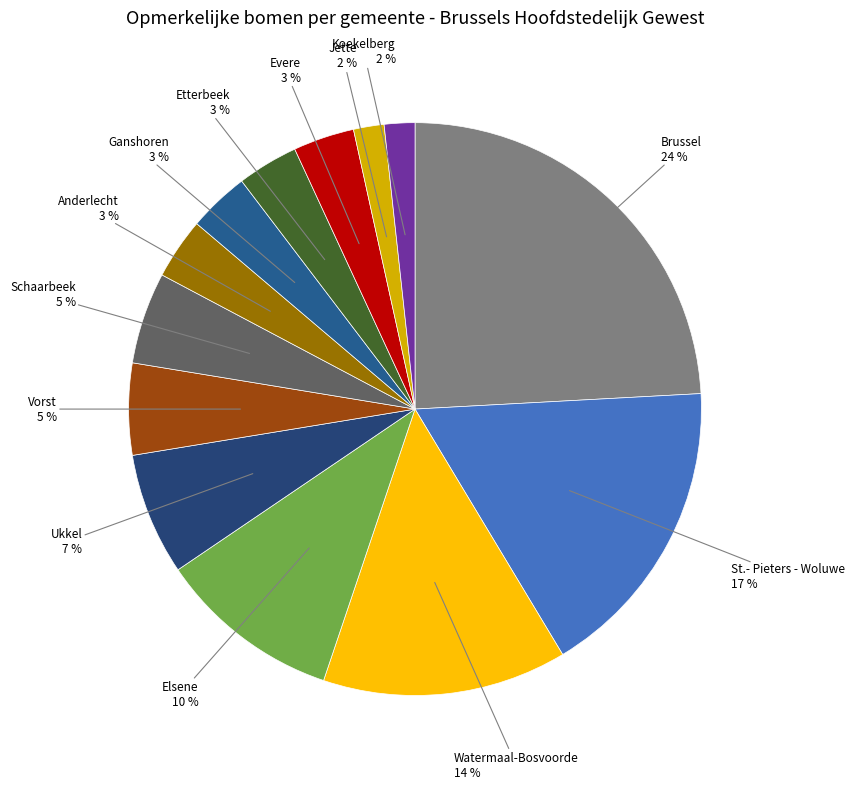

Is there any slice that represents more than half of the pie?

No